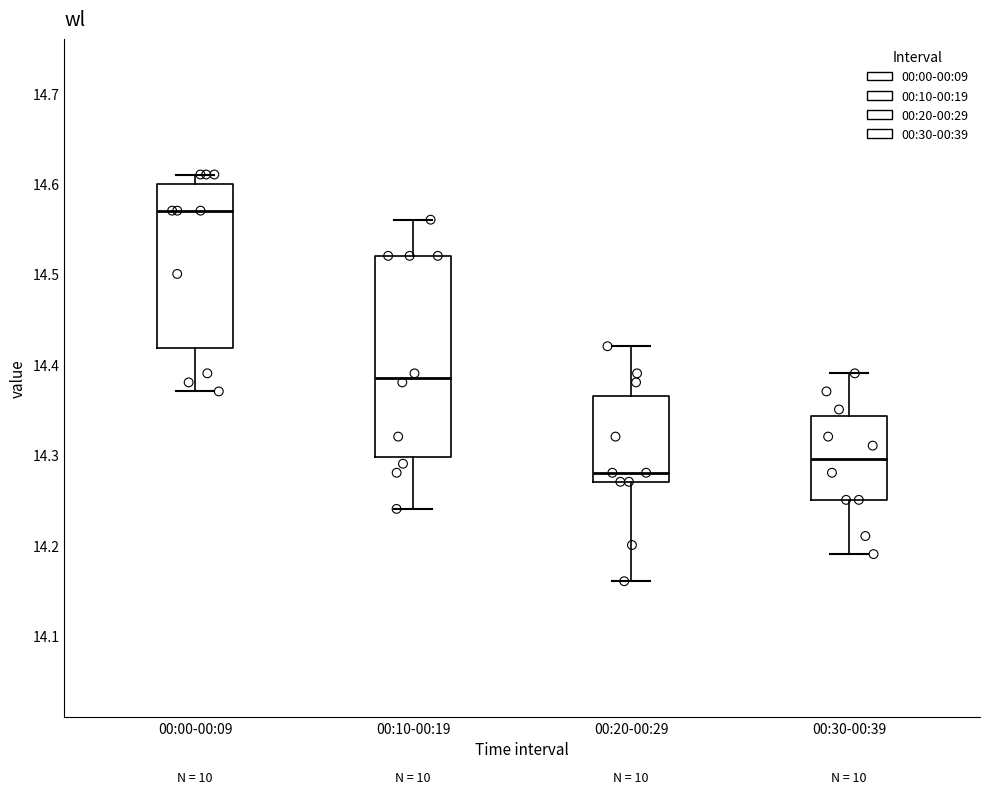

Which box has the highest median line?

00:00-00:09